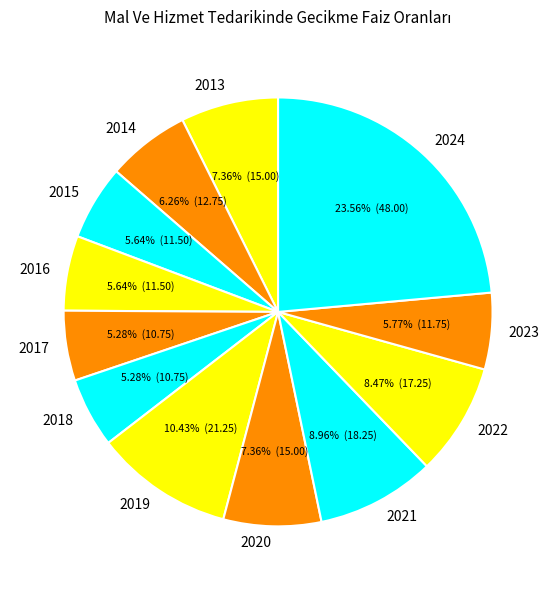

To the nearest percent, what percentage of the pie is 2014?

6%